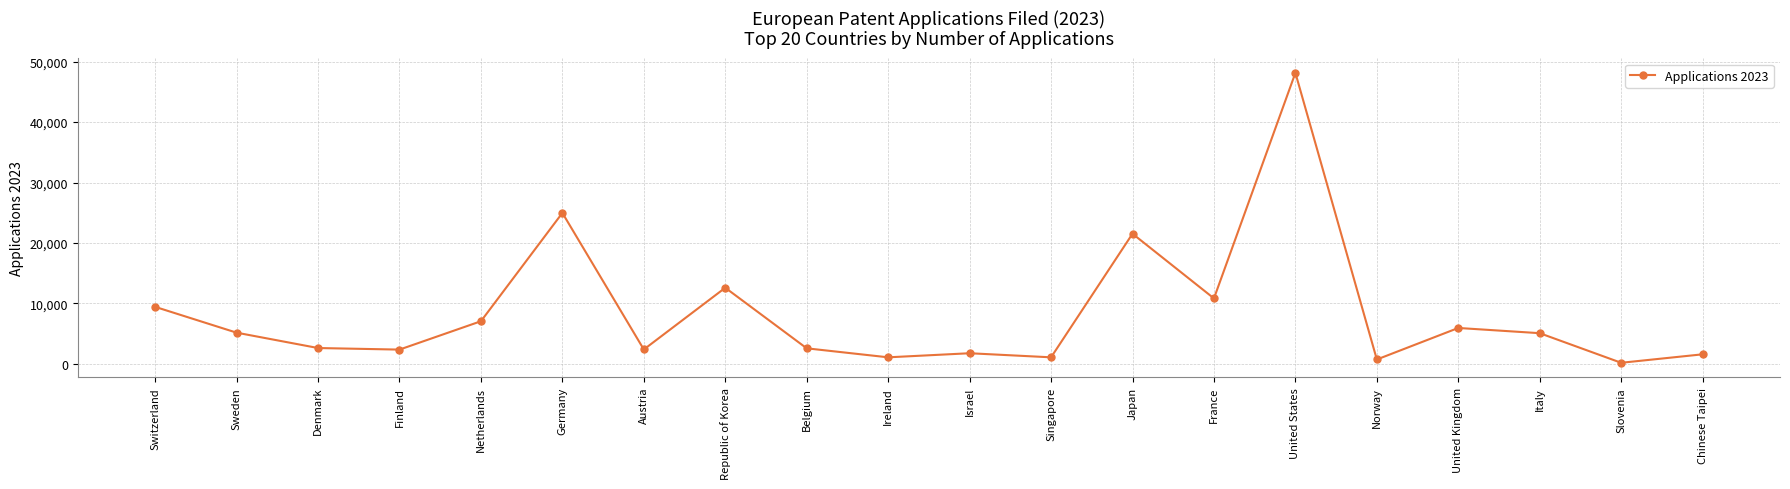

Is it true that the value at Switzerland is 12482?

False